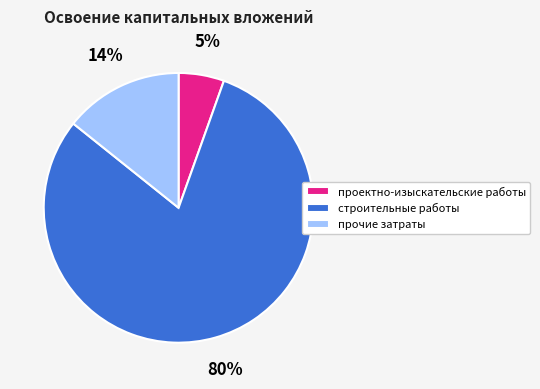

Does строительные работы represent more than half of the total?

Yes